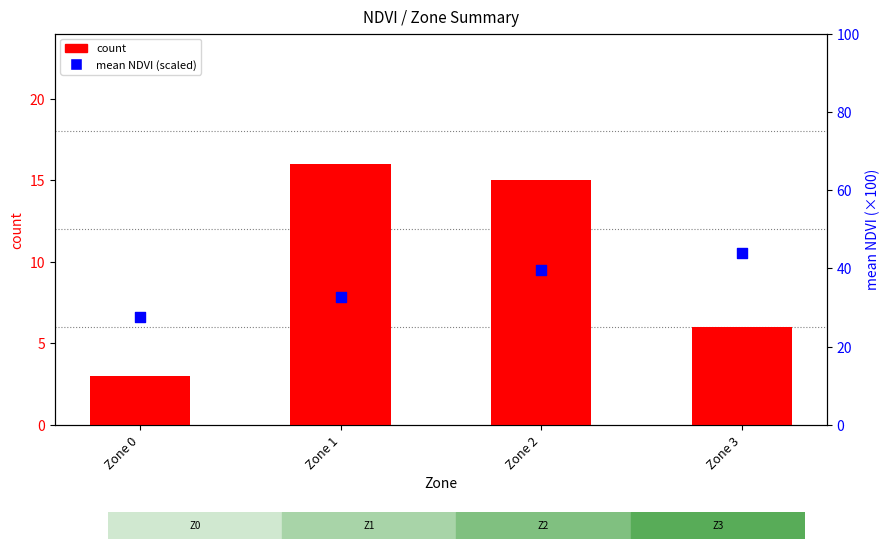

Is the value of mean NDVI (scaled) at Zone 3 greater than the value of count at Zone 1?

Yes